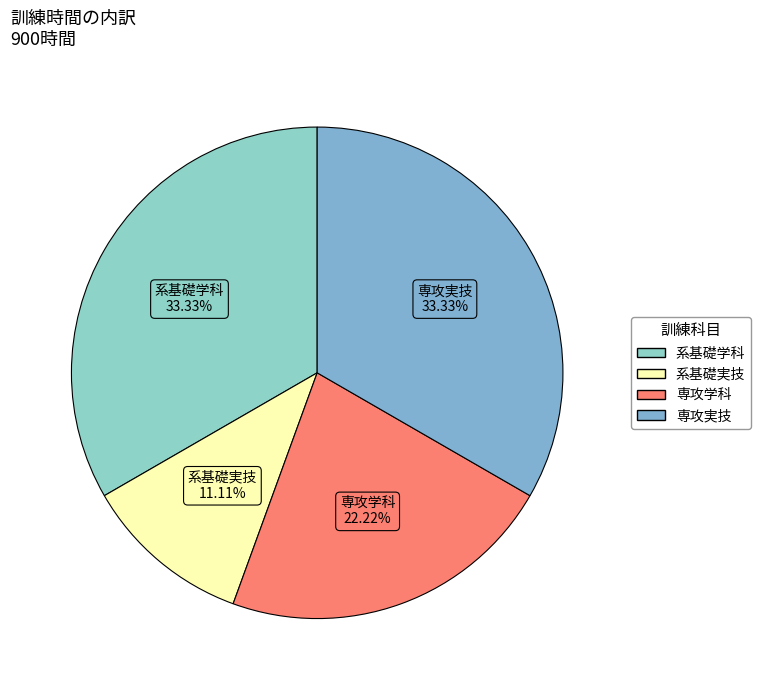

Combined, do 系基礎学科 and 専攻実技 account for over 50%?

Yes